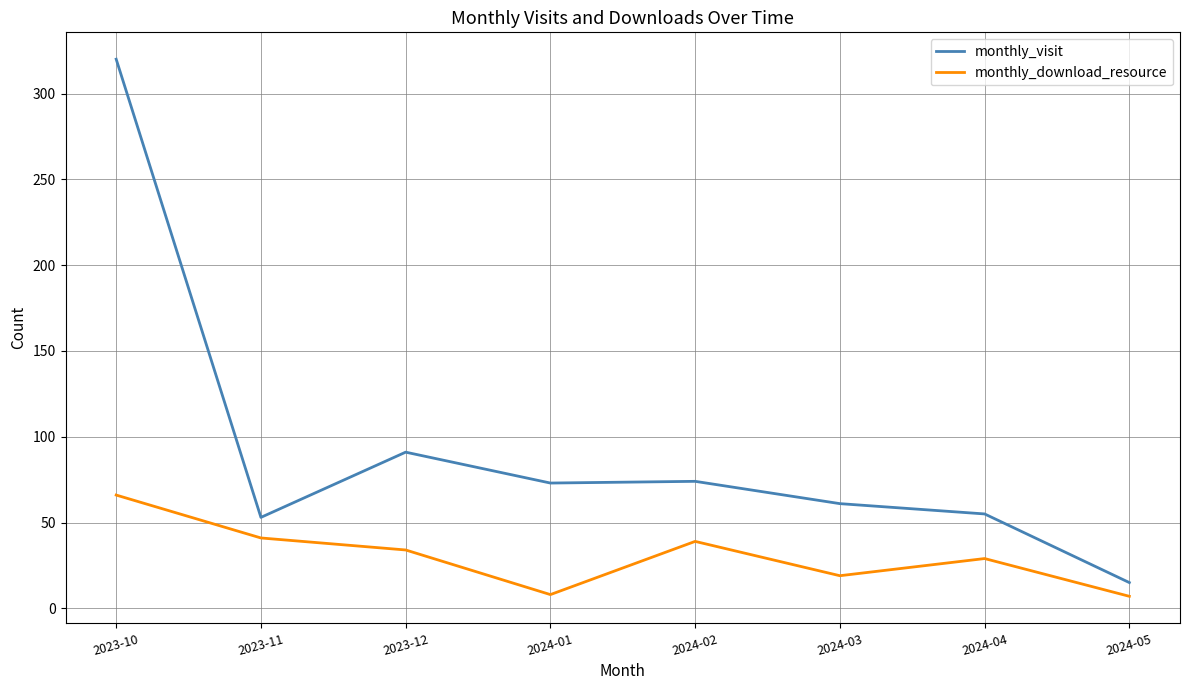

True or false: monthly_visit has more than 2 points higher than both neighbors.

False